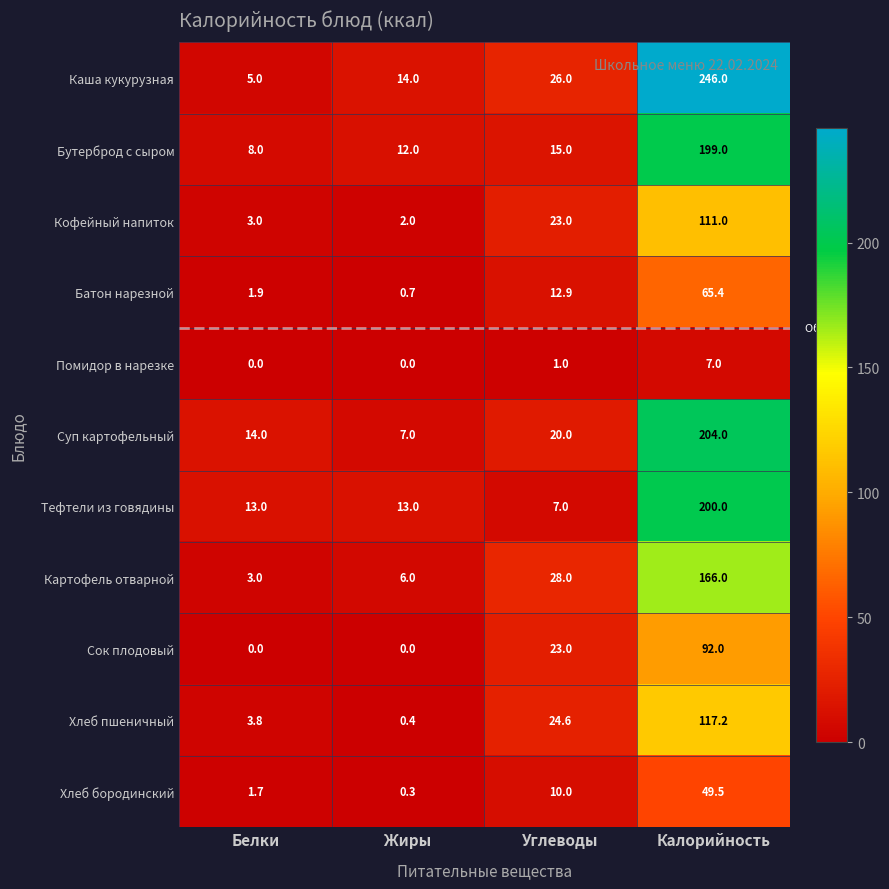

What is the spread (max minus min) of values at Калорийность?

239.0